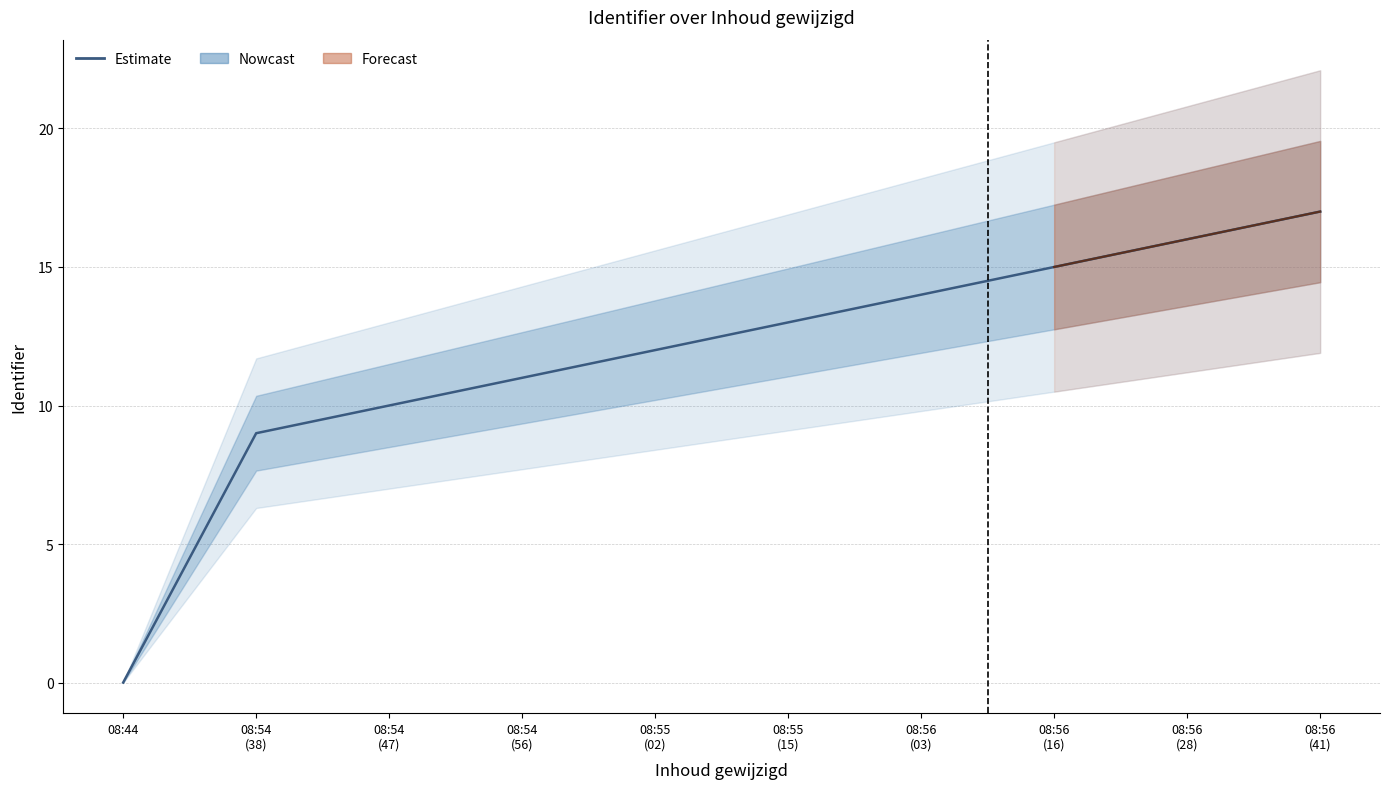

The value at 08:44 is -11. True or false?

False